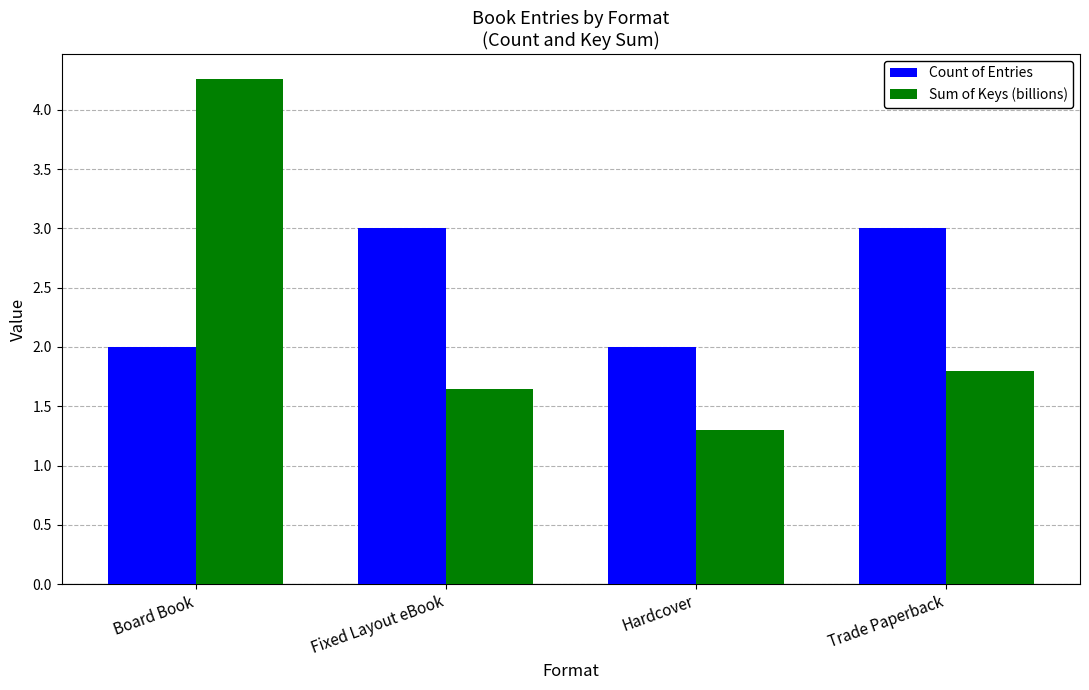

What is the sum of all Sum of Keys (billions) values?

9.0